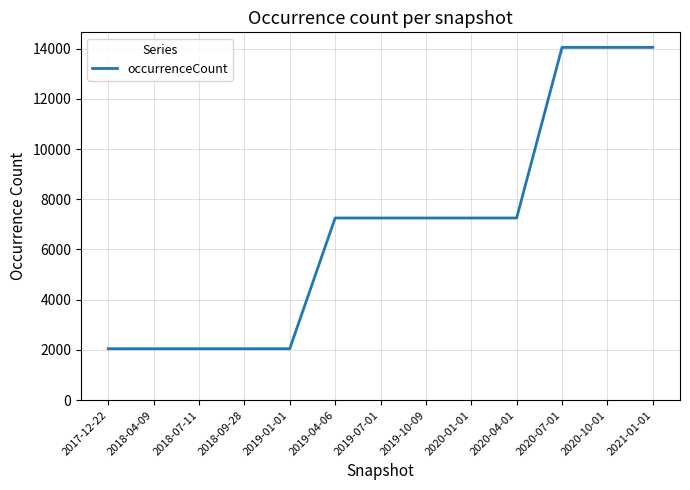

What is the greatest value displayed?

14048